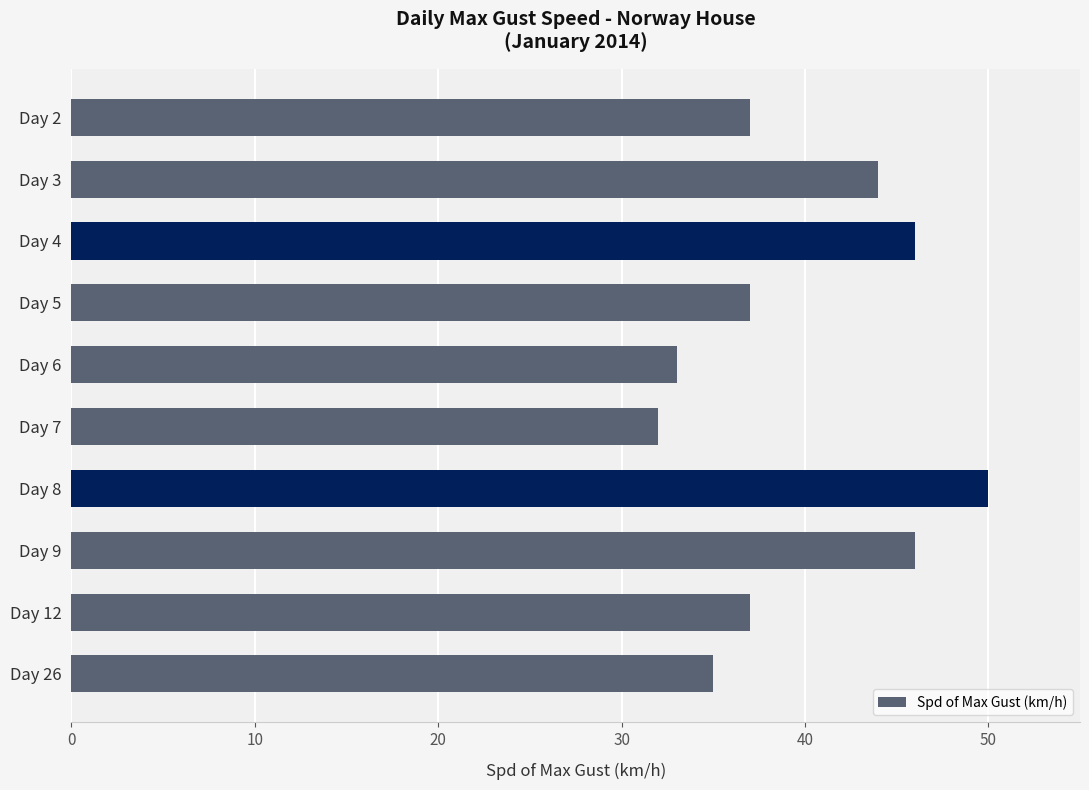

Reading top to bottom, list all the values displayed in this chart.

Day 2=37	Day 3=44	Day 4=46	Day 5=37	Day 6=33	Day 7=32	Day 8=50	Day 9=46	Day 12=37	Day 26=35